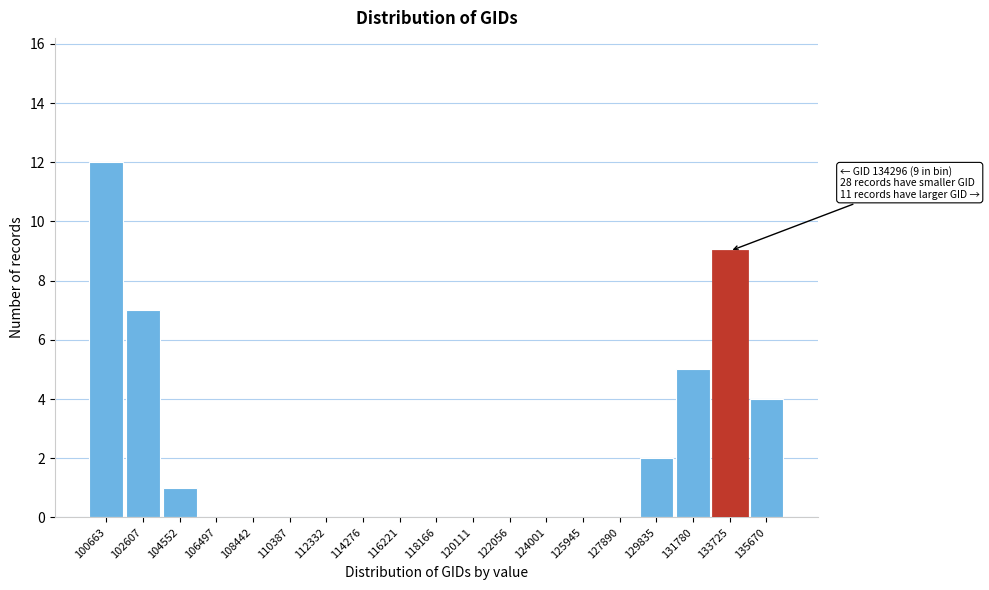

Reading right to left, extract all data points from this chart.

135670=4	133725=9	131780=5	129835=2	127890=0	125945=0	124001=0	122056=0	120111=0	118166=0	116221=0	114276=0	112332=0	110387=0	108442=0	106497=0	104552=1	102607=7	100663=12